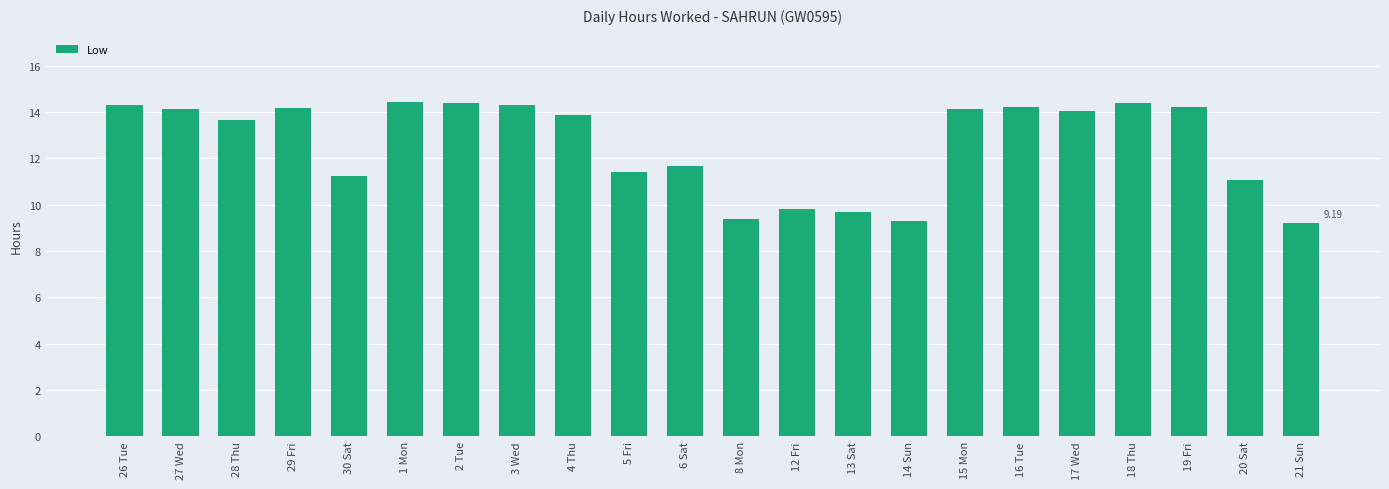

What is the change in value from 4 Thu to 21 Sun?

-4.7